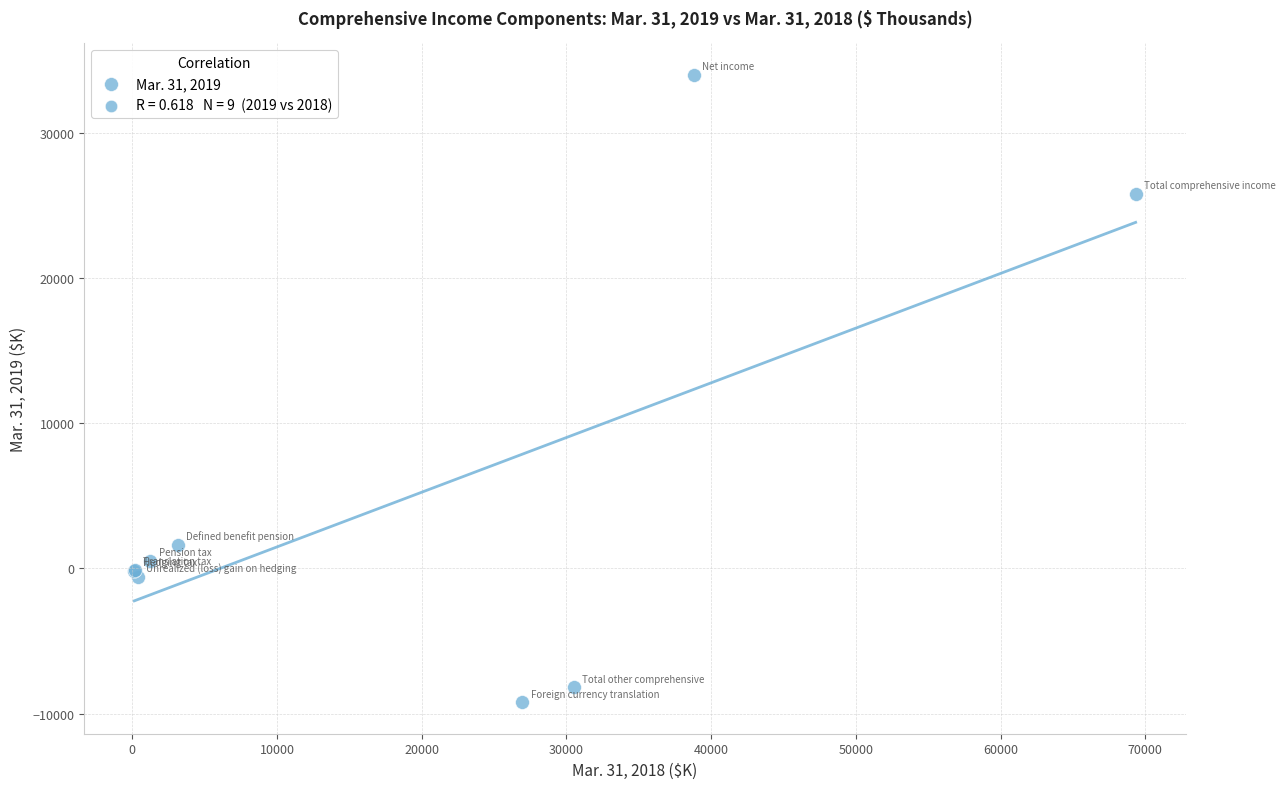

What Y value in the scatter plot is closest to 12383?

1615